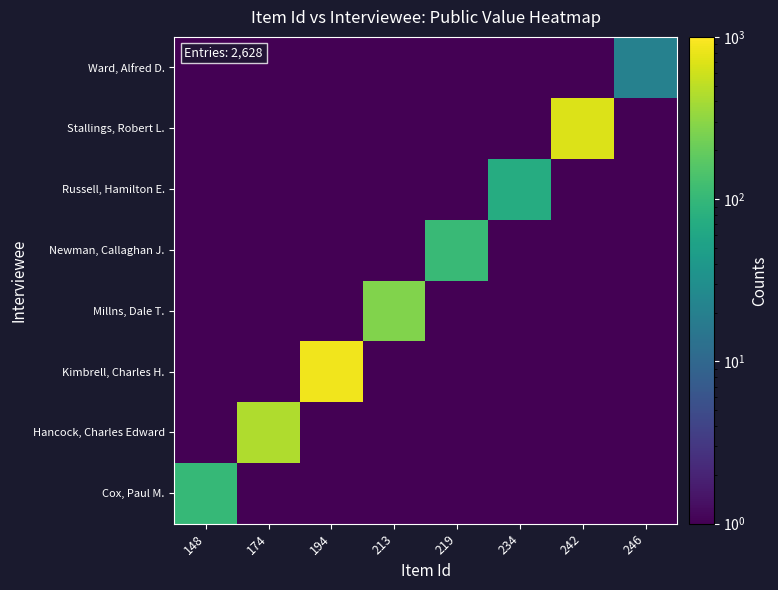

What is the smallest value displayed?

1